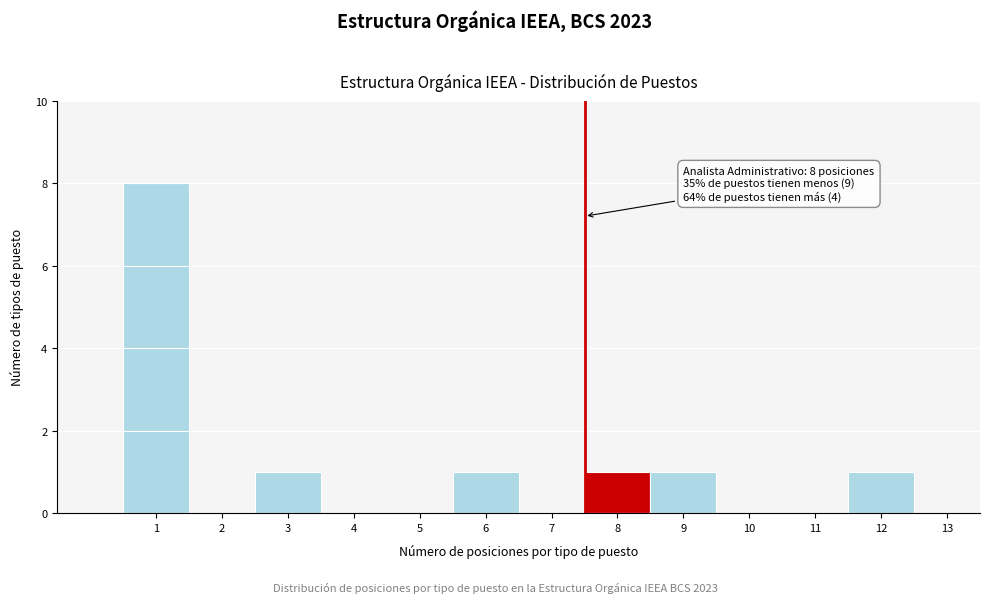

Reading left to right, what are all the values shown in this chart?

1=8	2=0	3=1	4=0	5=0	6=1	7=0	8=1	9=1	10=0	11=0	12=1	13=0